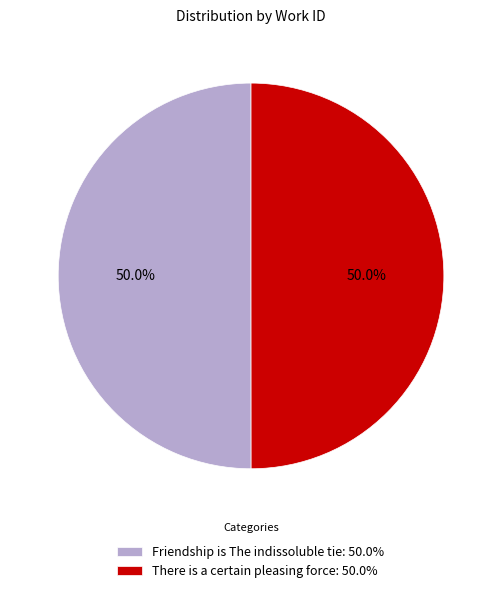

What is the ratio of the value at Friendship is The indissoluble tie: 50.0% to the value at There is a certain pleasing force: 50.0%?

1.0